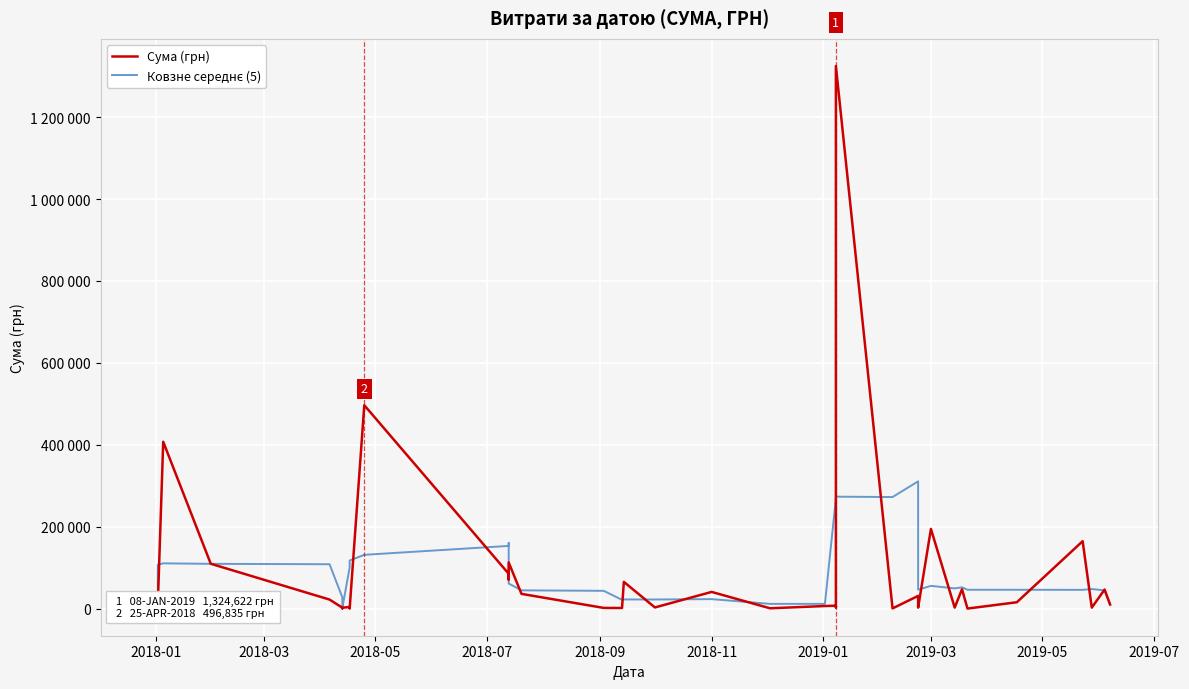

What is the greatest value displayed?

1324623.0